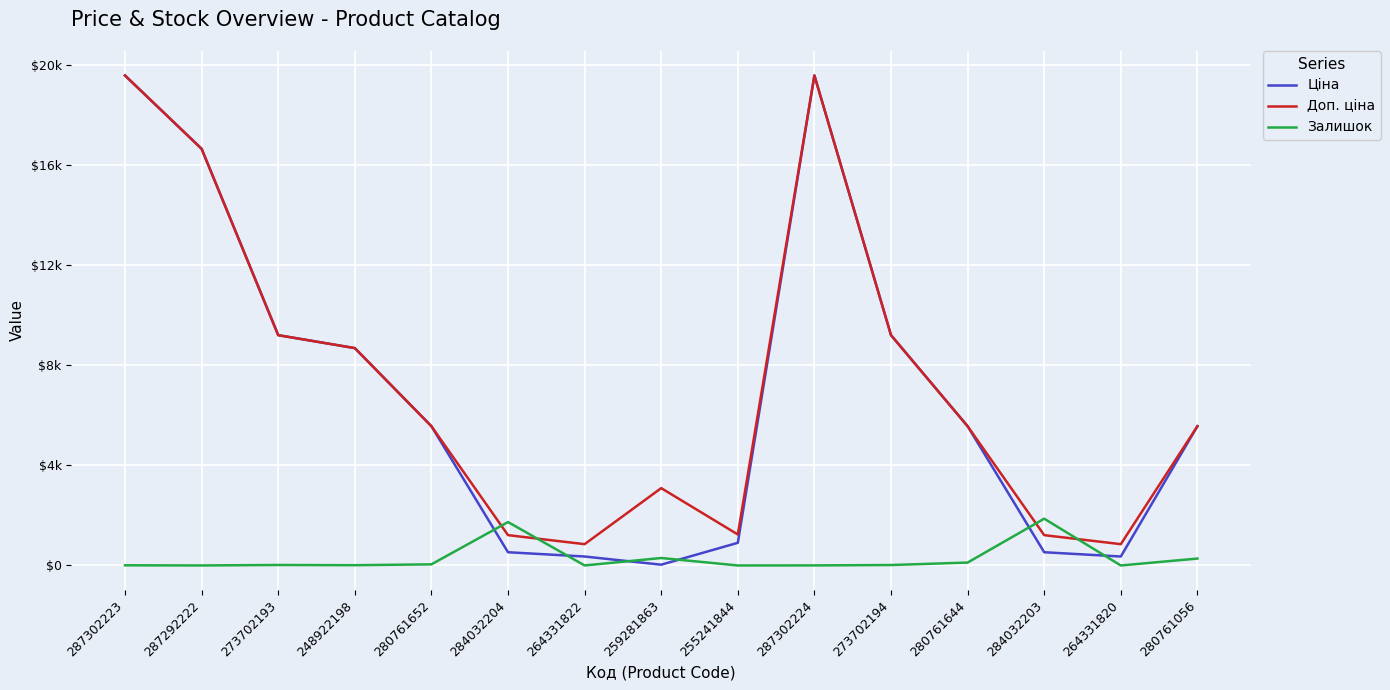

What are all the series names shown in the legend?

Ціна, Доп. ціна, Залишок